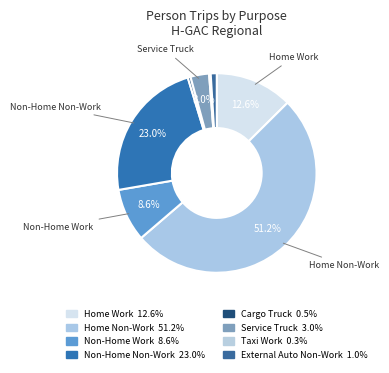

Is it true that External Auto Non-Work is 11% of the pie?

False